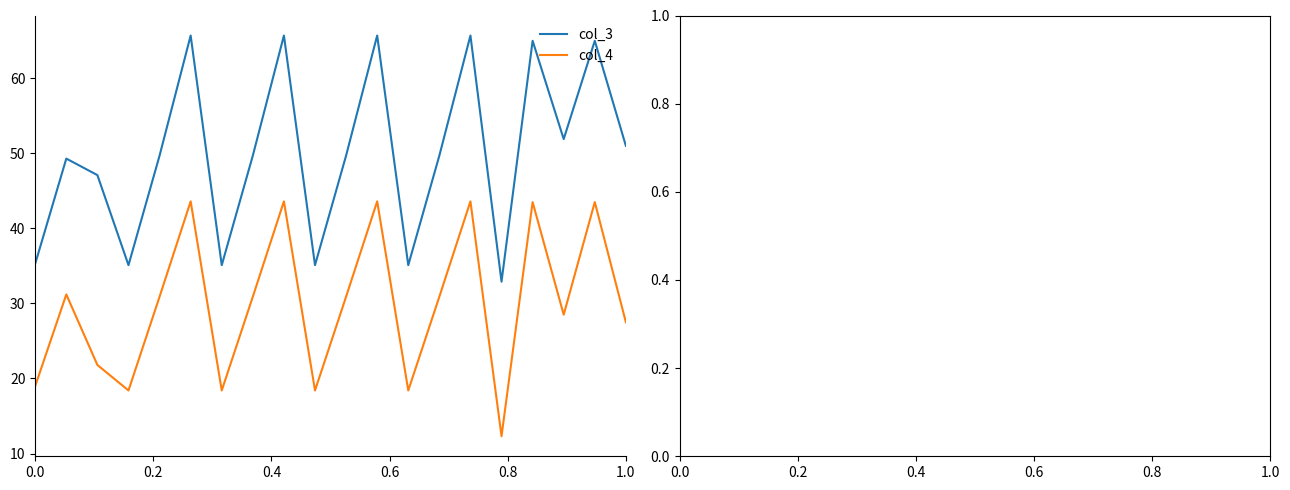

Rank the series by their maximum value, from highest to lowest.

col_3, col_4